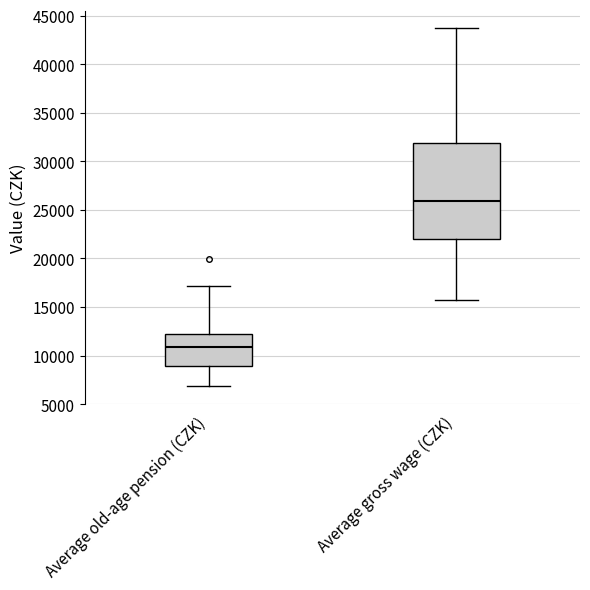

Reading left to right, transcribe this box plot: for each box, give where its median line is, the range the box spans, and where its two whiskers end, as read against the y-axis. The values are not printed on the chart, so give them approximately, as read against the axis.

Average old-age pension (CZK): median 11000, box 9000 to 12000, whiskers 7000 to 17000
Average gross wage (CZK): median 26000, box 22000 to 32000, whiskers 15500 to 43500